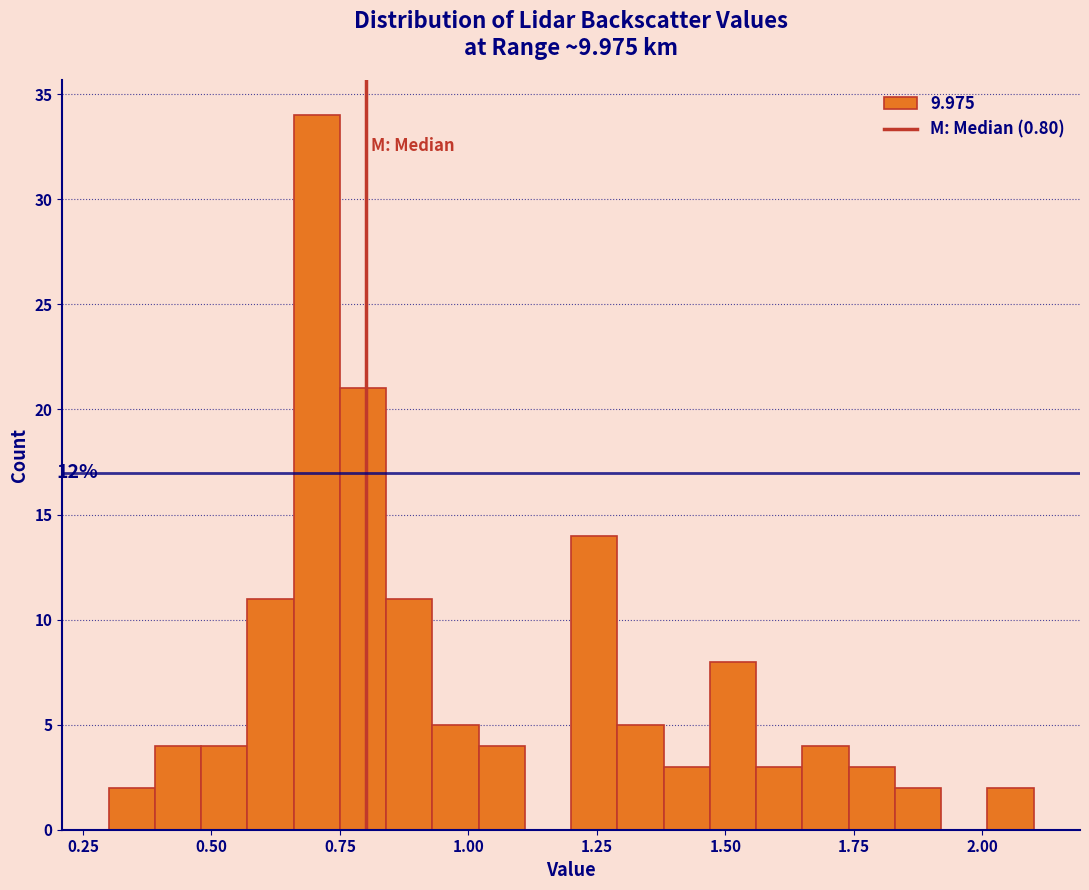

Around what value on the x-axis is the tallest bar? Give the approximate position of its centre, as read against the axis.

0.70